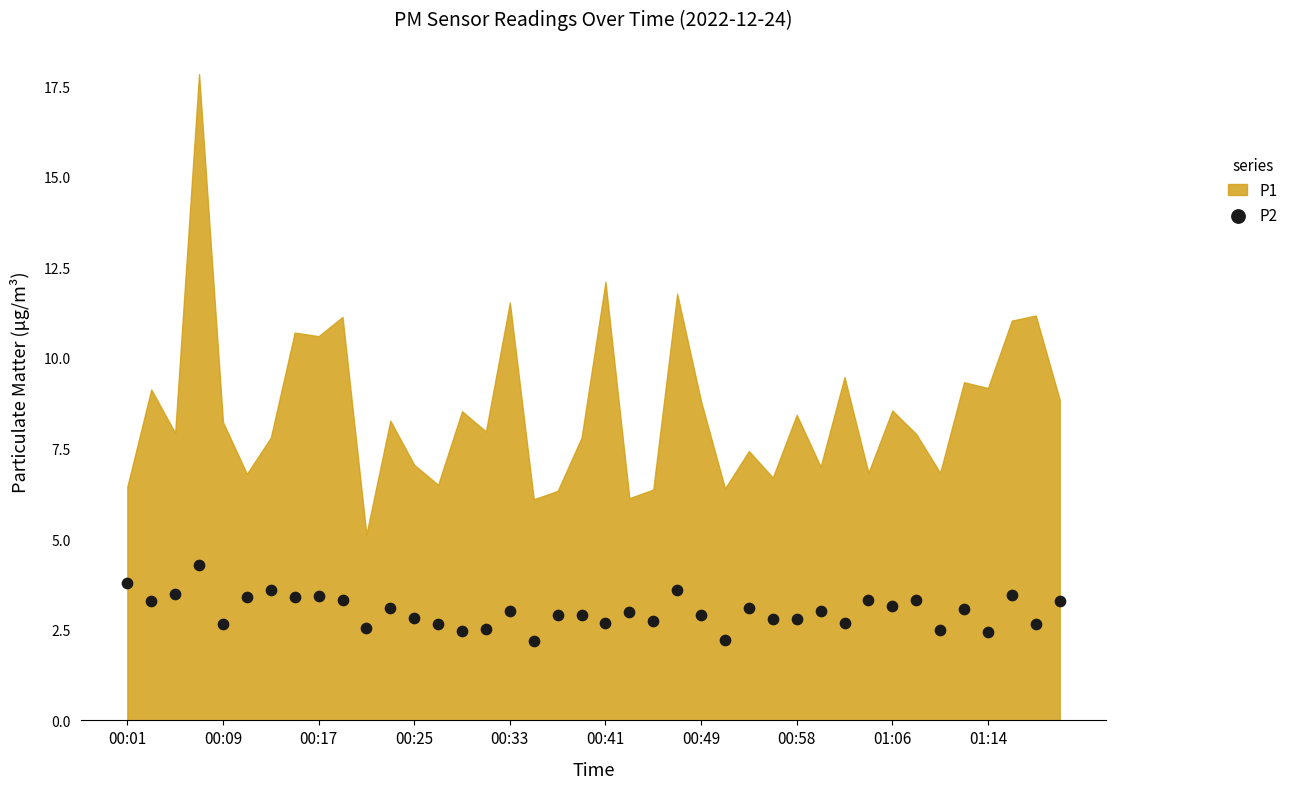

What is the range of Y values (max minus min)?

2.1